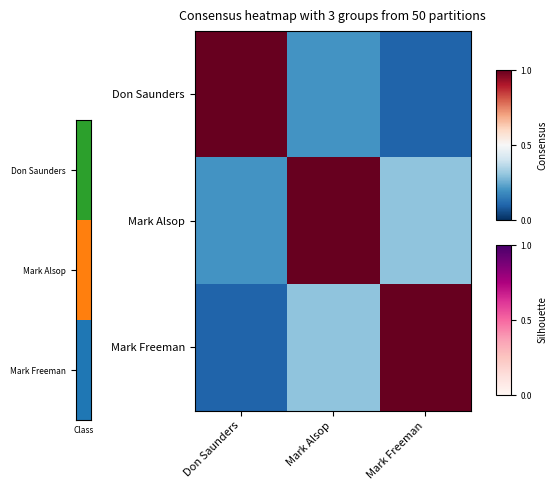

Which series has the largest range (max minus min)?

Don Saunders